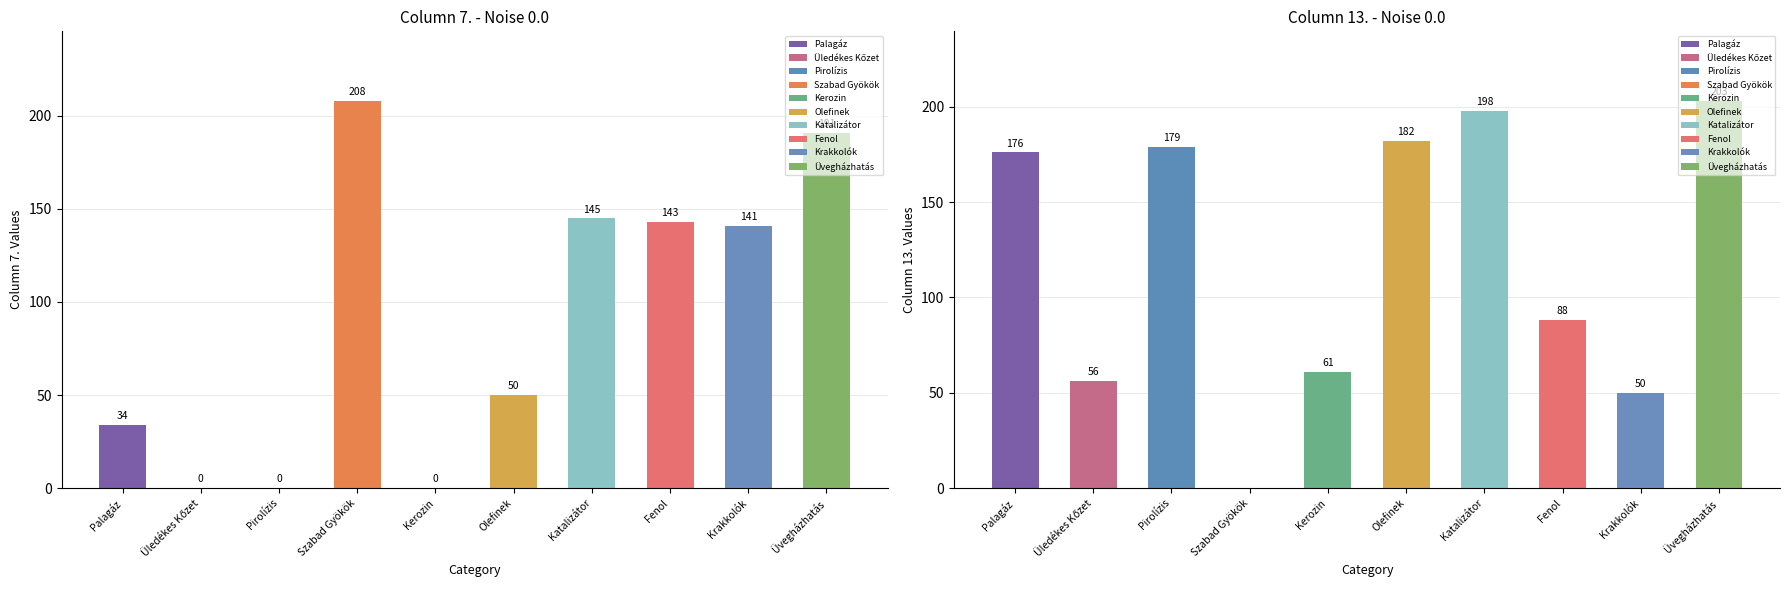

What is the sum of the 13. values at Palagáz and Krakkolók?

226